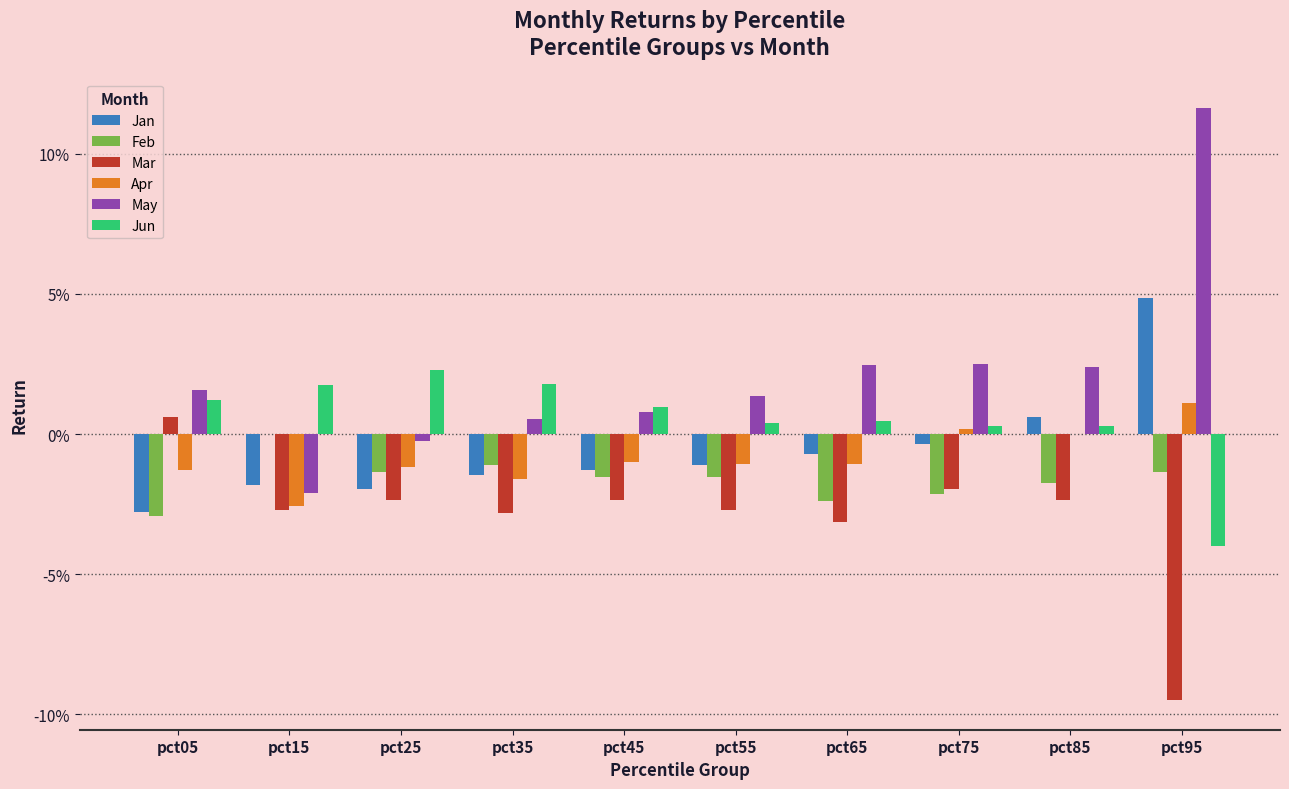

Does the chart contain stacked bars?

No